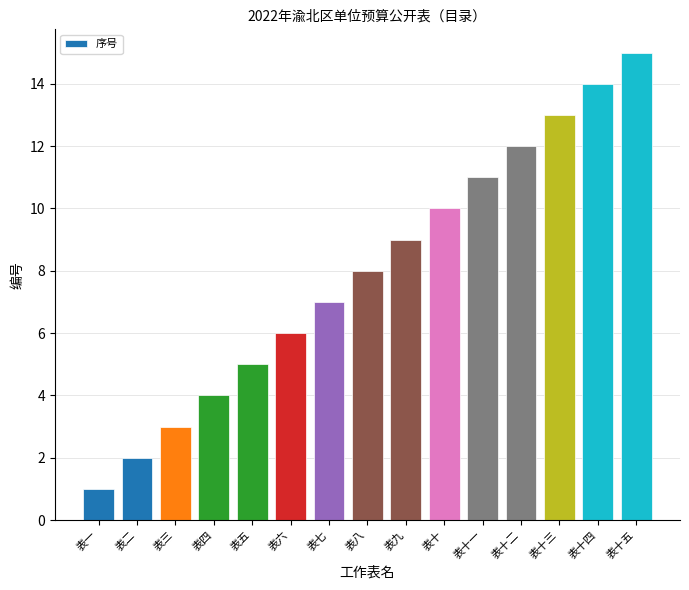

What is the difference between the values at 表十二 and 表五?

7